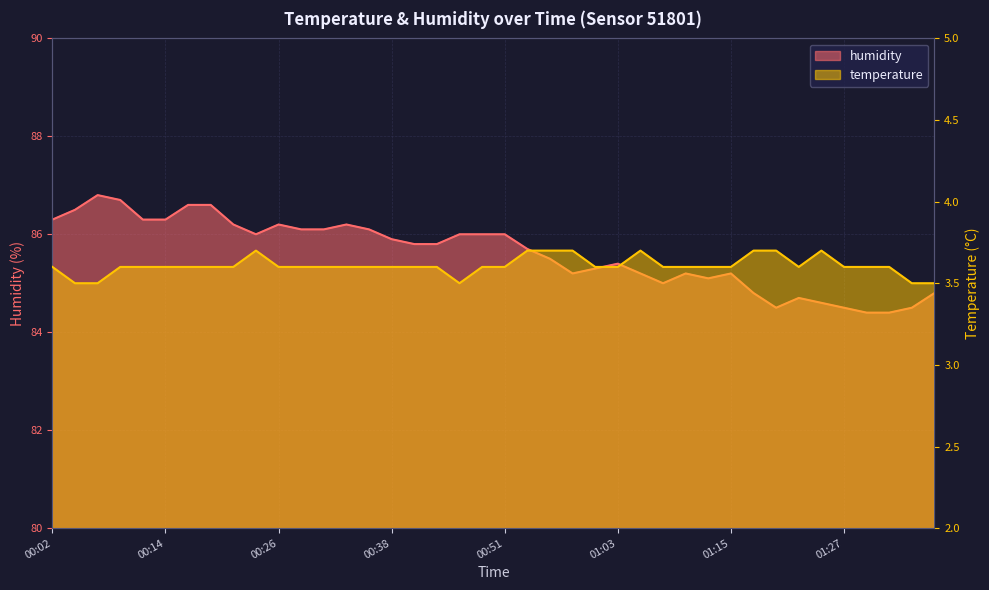

Reading left to right, what are all the values shown in this chart?

temperature: 3.6	3.5	3.5	3.6	3.6	3.6	3.6	3.6	3.6	3.7	3.6	3.6	3.6	3.6	3.6	3.6	3.6	3.6	3.5	3.6	3.6	3.7	3.7	3.7	3.6	3.6	3.7	3.6	3.6	3.6	3.6	3.7	3.7	3.6	3.7	3.6	3.6	3.6	3.5	3.5
humidity: 86.3	86.5	86.8	86.7	86.3	86.3	86.6	86.6	86.2	86.0	86.2	86.1	86.1	86.2	86.1	85.9	85.8	85.8	86.0	86.0	86.0	85.7	85.5	85.2	85.3	85.4	85.2	85.0	85.2	85.1	85.2	84.8	84.5	84.7	84.6	84.5	84.4	84.4	84.5	84.8